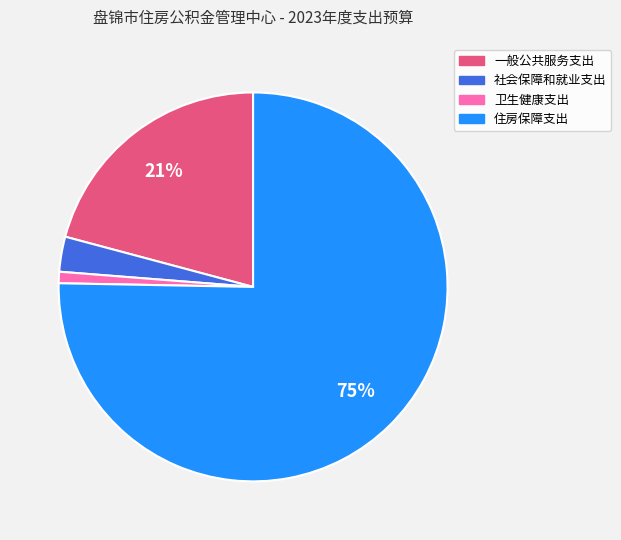

Which slice is the largest?

住房保障支出